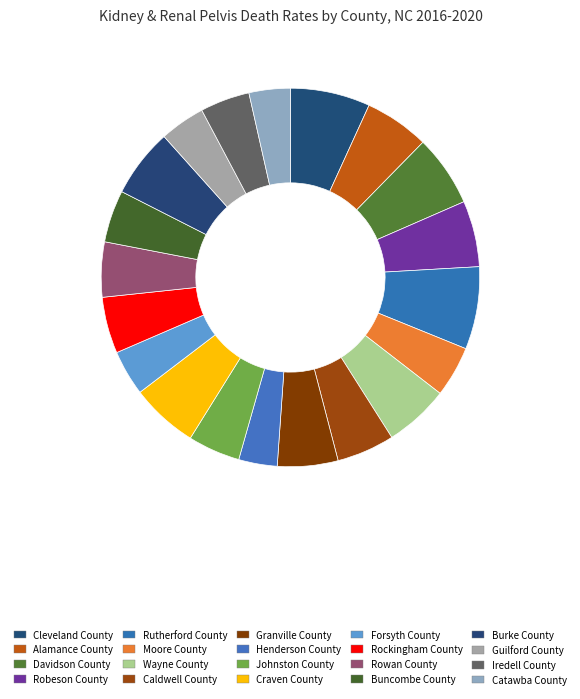

What is the change in value from Cleveland County to Moore County?

-2.1